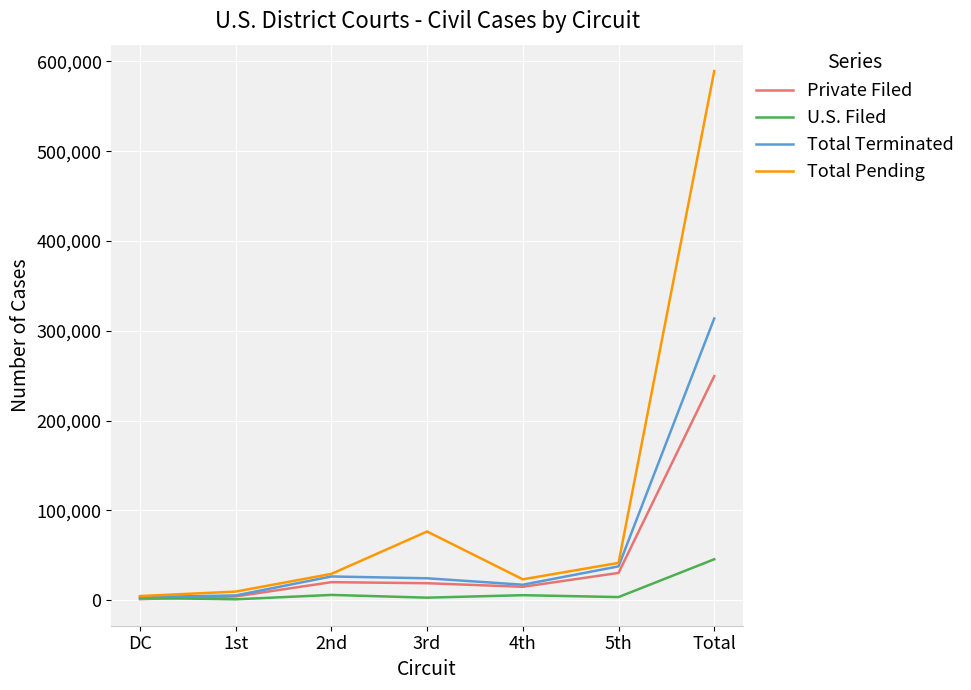

What is the sum of the U.S. Filed values at 4th and 1st?

6788